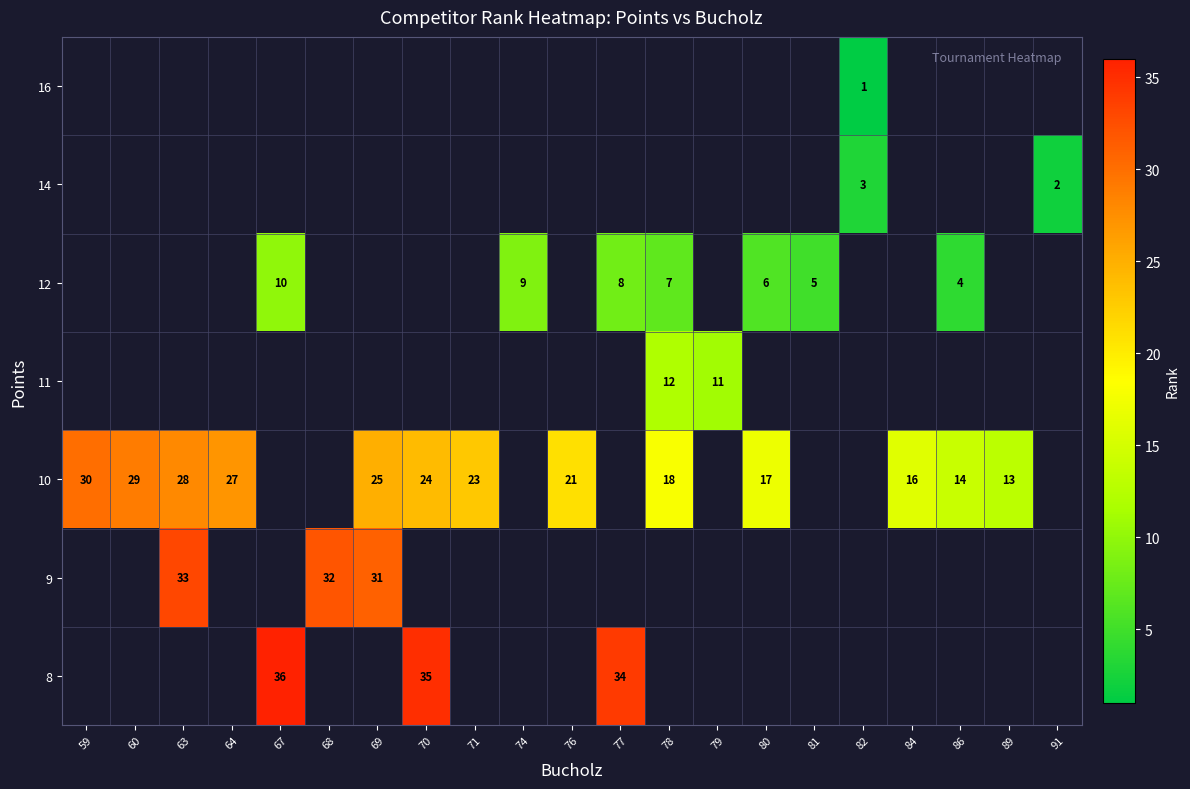

True or false: 9 has a value of 32 at 68.

True